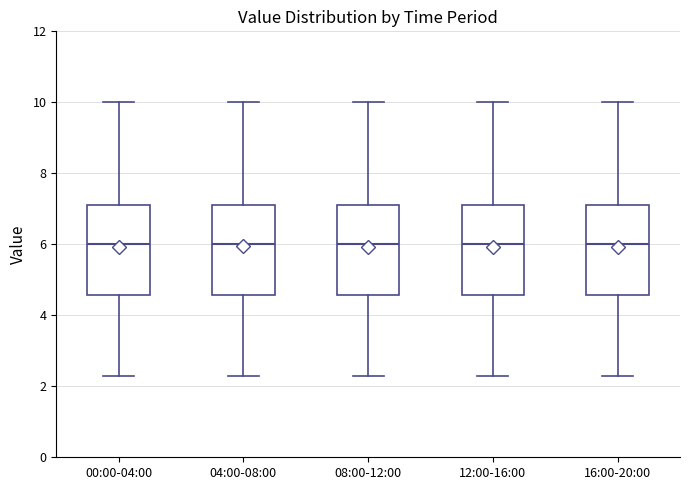

Reading left to right, transcribe this box plot: for each box, give where its median line is, the range the box spans, and where its two whiskers end, as read against the y-axis. The values are not printed on the chart, so give them approximately, as read against the axis.

00:00-04:00: median 6.0, box 4.6 to 7.0, whiskers 2.4 to 10.0
04:00-08:00: median 6.0, box 4.6 to 7.0, whiskers 2.4 to 10.0
08:00-12:00: median 6.0, box 4.6 to 7.0, whiskers 2.4 to 10.0
12:00-16:00: median 6.0, box 4.6 to 7.0, whiskers 2.4 to 10.0
16:00-20:00: median 6.0, box 4.6 to 7.0, whiskers 2.4 to 10.0